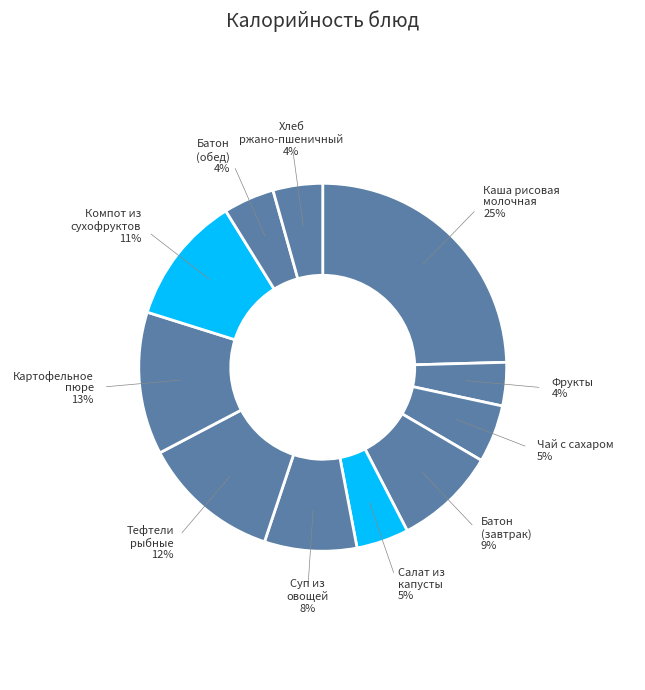

Rank the categories by value from lowest to highest.

ФРУКТЫ, ХЛЕБ РЖАНО-ПШЕНИЧНЫЙ, БАТОН ОБОГАЩЕННЫЙ (обед), САЛАТ ИЗ БЕЛОКОЧАННОЙ КАПУСТЫ, ЧАЙ С САХАРОМ, СУП ИЗ ОВОЩЕЙ СО СМЕТАНОЙ, БАТОН ОБОГАЩЕННЫЙ (завтрак), КОМПОТ ИЗ СМЕСИ СУХОФРУКТОВ, ТЕФТЕЛИ РЫБНЫЕ, КАРТОФЕЛЬНОЕ ПЮРЕ, КАША РИСОВАЯ МОЛОЧНАЯ С МАСЛОМ СЛИВОЧНЫМ